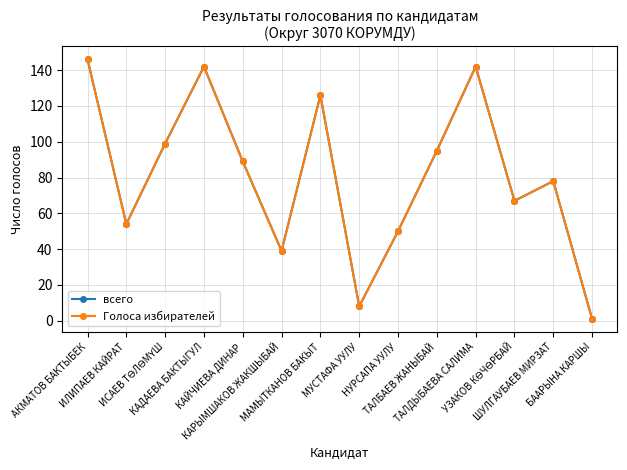

Does the chart have visible grid lines?

Yes